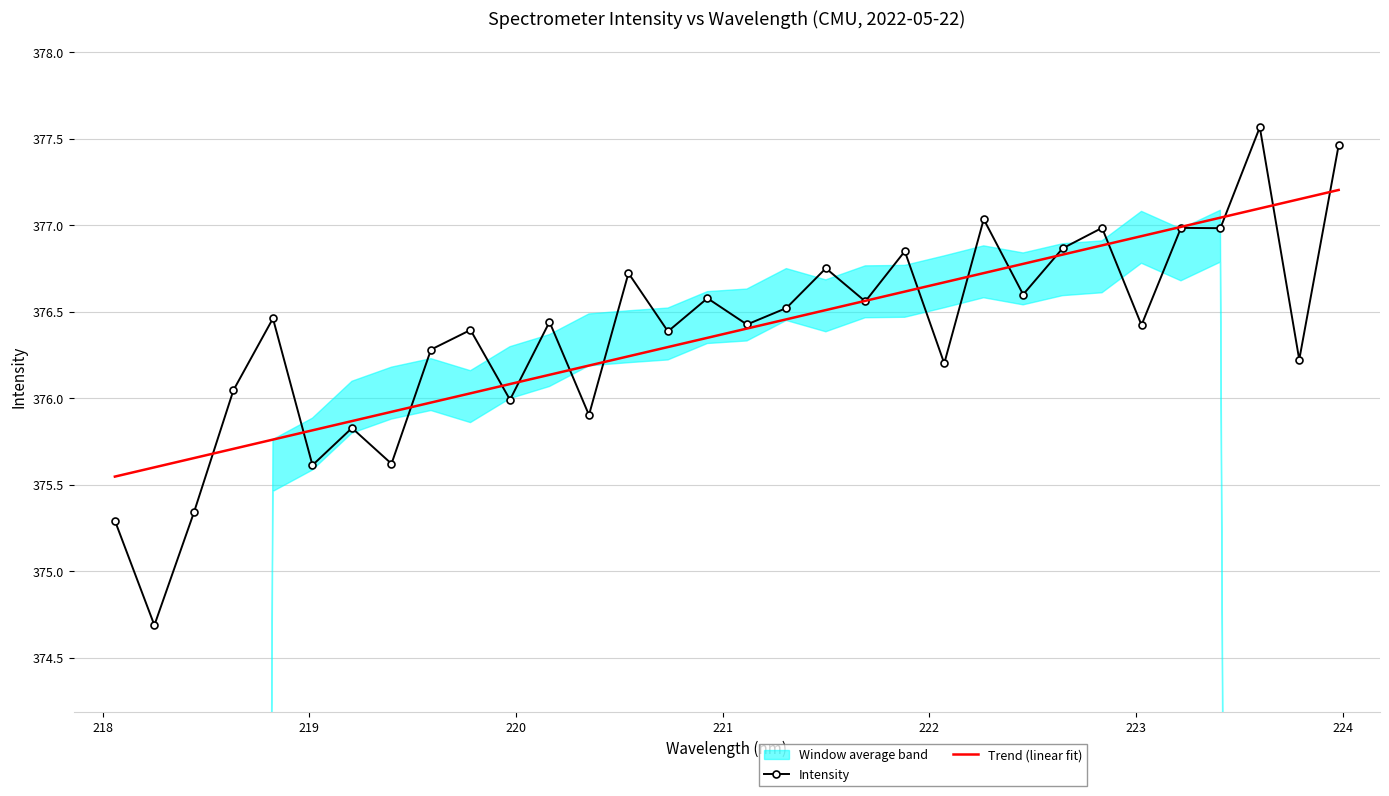

Is this an area chart (filled region under the line)?

No